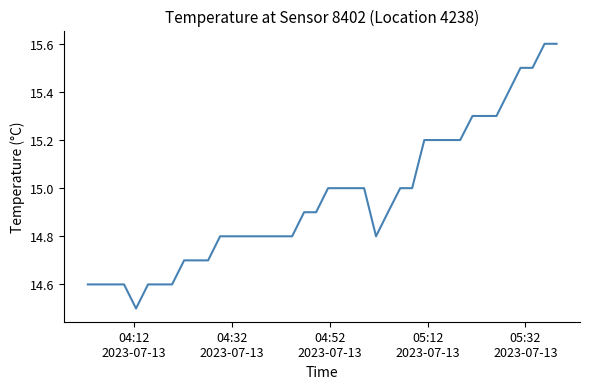

What is the greatest value displayed?

15.6